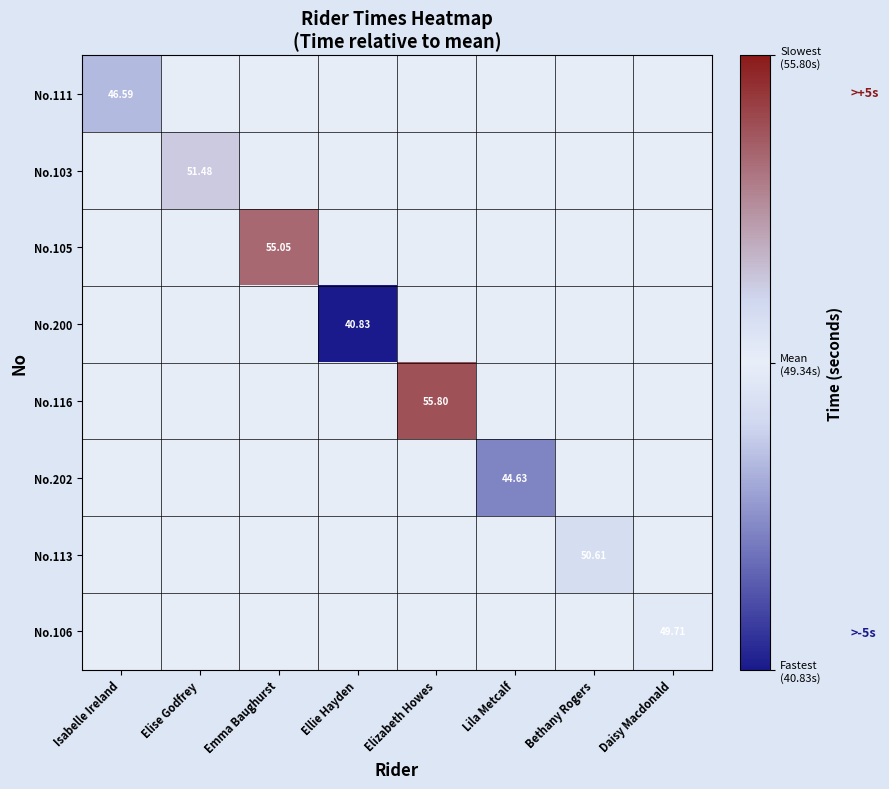

How many categories are shown in the chart?

8